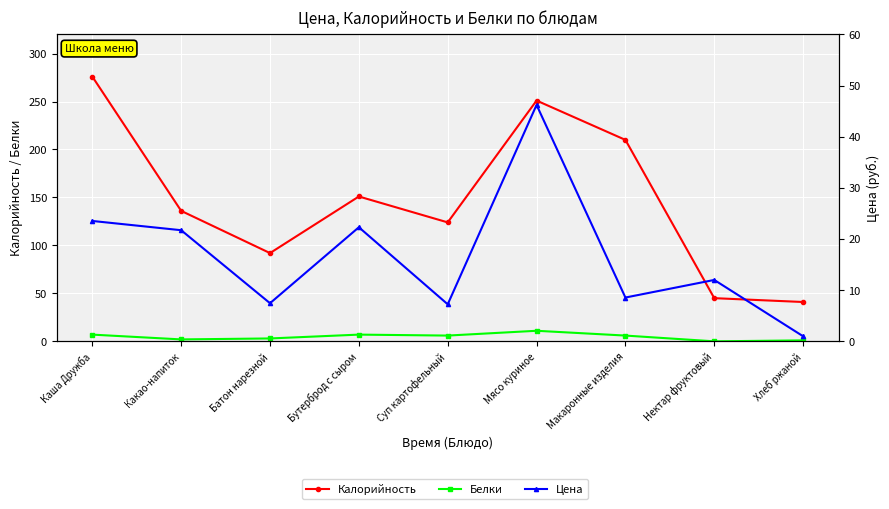

List the series in order of their peak value, lowest first.

Белки, Цена, Калорийность